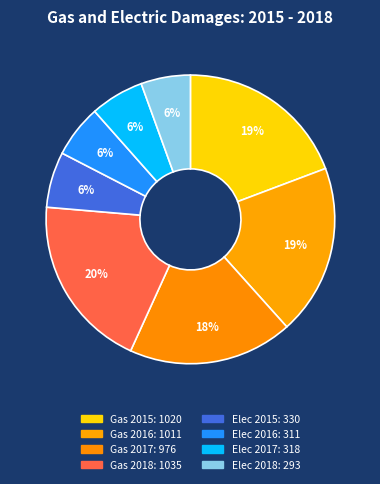

How many segments does this pie chart have?

8